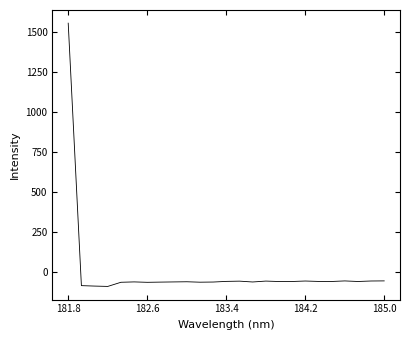

What is the minimum value shown in the chart?

-88.1